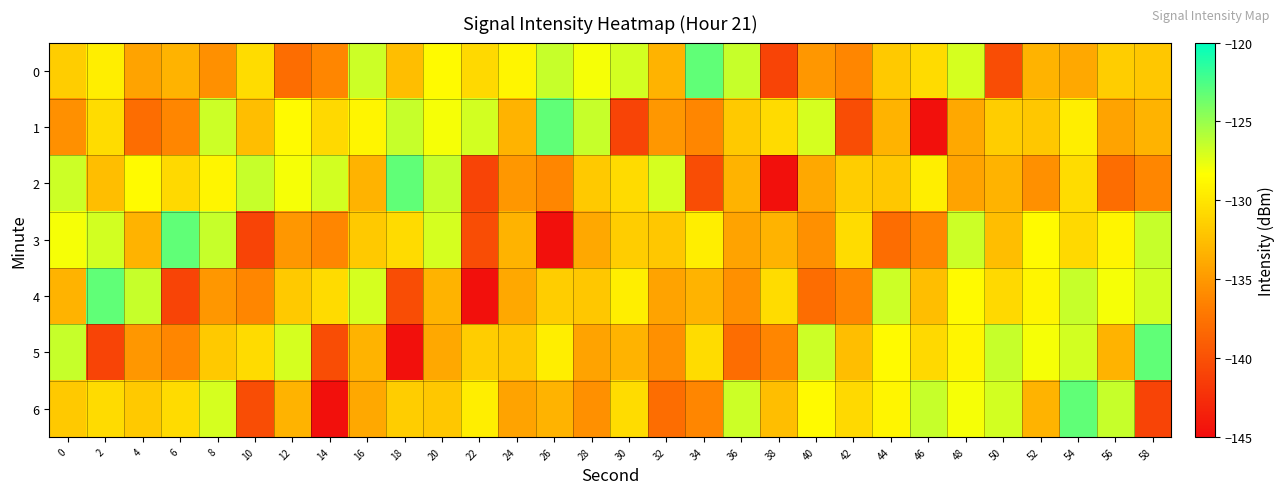

Reading left to right, transcribe all the data shown in this chart.

0: 0=-131.6	2=-129.4	4=-134.3	6=-133.2	8=-135.6	10=-130.6	12=-137.9	14=-136.1	16=-126.7	18=-132.5	20=-128.6	22=-130.8	24=-129.0	26=-126.5	28=-128.0	30=-126.9	32=-133.2	34=-123.2	36=-126.5	38=-141.0	40=-135.1	42=-136.1	44=-131.9	46=-130.7	48=-126.9	50=-140.3	52=-133.2	54=-134.0	56=-131.6	58=-132.0
1: 0=-135.6	2=-130.6	4=-137.9	6=-136.1	8=-126.7	10=-132.5	12=-128.6	14=-130.8	16=-129.0	18=-126.5	20=-128.0	22=-126.9	24=-133.2	26=-123.2	28=-126.5	30=-141.0	32=-135.1	34=-136.1	36=-131.9	38=-130.7	40=-126.9	42=-140.3	44=-133.2	46=-144.6	48=-134.0	50=-131.6	52=-132.0	54=-129.4	56=-134.3	58=-133.2
2: 0=-126.7	2=-132.5	4=-128.6	6=-130.8	8=-129.0	10=-126.5	12=-128.0	14=-126.9	16=-133.2	18=-123.2	20=-126.5	22=-141.0	24=-135.1	26=-136.1	28=-131.9	30=-130.7	32=-126.9	34=-140.3	36=-133.2	38=-144.6	40=-134.0	42=-131.6	44=-132.0	46=-129.4	48=-134.3	50=-133.2	52=-135.6	54=-130.6	56=-137.9	58=-136.1
3: 0=-128.0	2=-126.9	4=-133.2	6=-123.2	8=-126.5	10=-141.0	12=-135.1	14=-136.1	16=-131.9	18=-130.7	20=-126.9	22=-140.3	24=-133.2	26=-144.6	28=-134.0	30=-131.6	32=-132.0	34=-129.4	36=-134.3	38=-133.2	40=-135.6	42=-130.6	44=-137.9	46=-136.1	48=-126.7	50=-132.5	52=-128.6	54=-130.8	56=-129.0	58=-126.5
4: 0=-133.2	2=-123.2	4=-126.5	6=-141.0	8=-135.1	10=-136.1	12=-131.9	14=-130.7	16=-126.9	18=-140.3	20=-133.2	22=-144.6	24=-134.0	26=-131.6	28=-132.0	30=-129.4	32=-134.3	34=-133.2	36=-135.6	38=-130.6	40=-137.9	42=-136.1	44=-126.7	46=-132.5	48=-128.6	50=-130.8	52=-129.0	54=-126.5	56=-128.0	58=-126.9
5: 0=-126.5	2=-141.0	4=-135.1	6=-136.1	8=-131.9	10=-130.7	12=-126.9	14=-140.3	16=-133.2	18=-144.6	20=-134.0	22=-131.6	24=-132.0	26=-129.4	28=-134.3	30=-133.2	32=-135.6	34=-130.6	36=-137.9	38=-136.1	40=-126.7	42=-132.5	44=-128.6	46=-130.8	48=-129.0	50=-126.5	52=-128.0	54=-126.9	56=-133.2	58=-123.2
6: 0=-131.9	2=-130.7	4=-131.9	6=-130.7	8=-126.9	10=-140.3	12=-133.2	14=-144.6	16=-134.0	18=-131.6	20=-132.0	22=-129.4	24=-134.3	26=-133.2	28=-135.6	30=-130.6	32=-137.9	34=-136.1	36=-126.7	38=-132.5	40=-128.6	42=-130.8	44=-129.0	46=-126.5	48=-128.0	50=-126.9	52=-133.2	54=-123.2	56=-126.5	58=-141.0